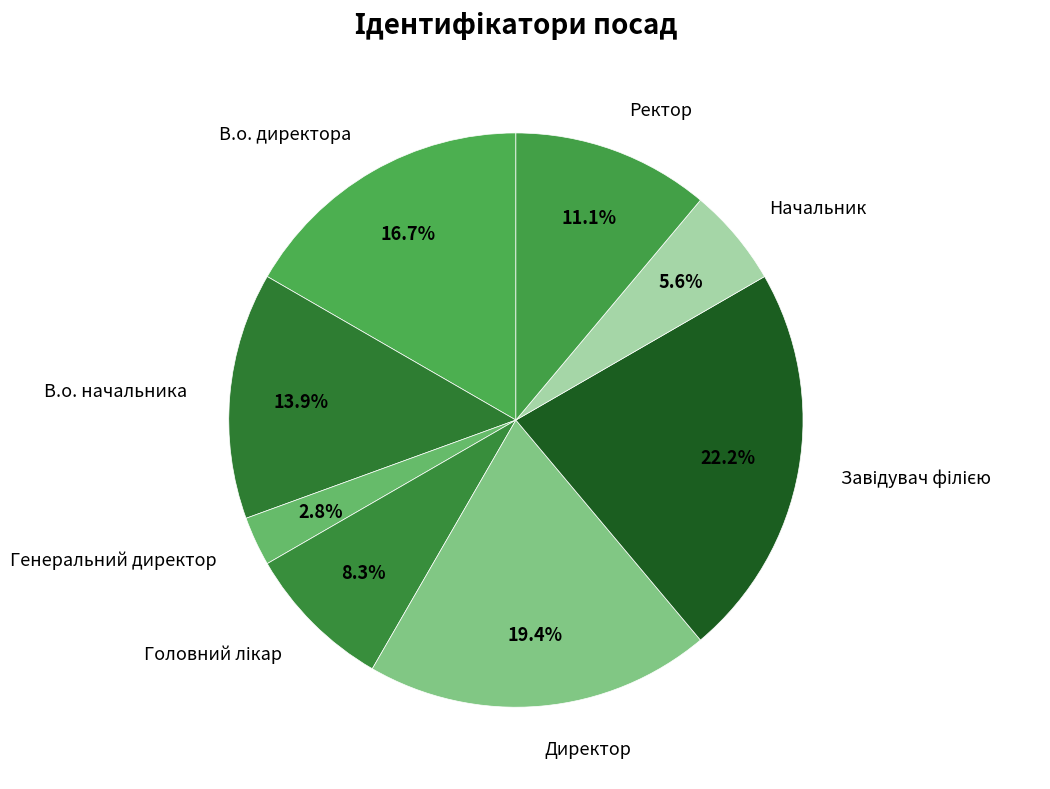

Does any single category account for the majority?

No